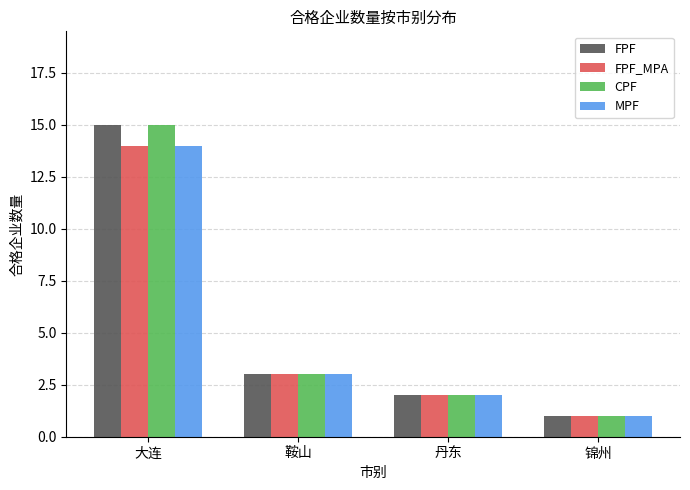

Reading left to right, what are all the values shown in this chart?

FPF: 大连=15	鞍山=3	丹东=2	锦州=1
FPF_MPA: 大连=14	鞍山=3	丹东=2	锦州=1
CPF: 大连=15	鞍山=3	丹东=2	锦州=1
MPF: 大连=14	鞍山=3	丹东=2	锦州=1